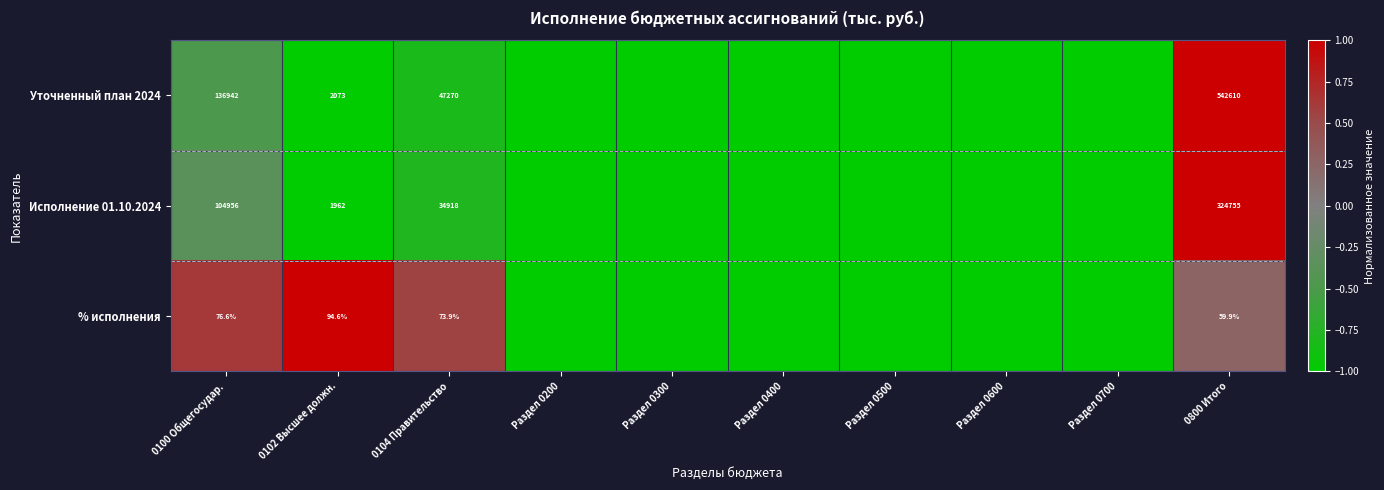

What is the difference between the highest and lowest values at 0102 Высшее должн.?

1978.4